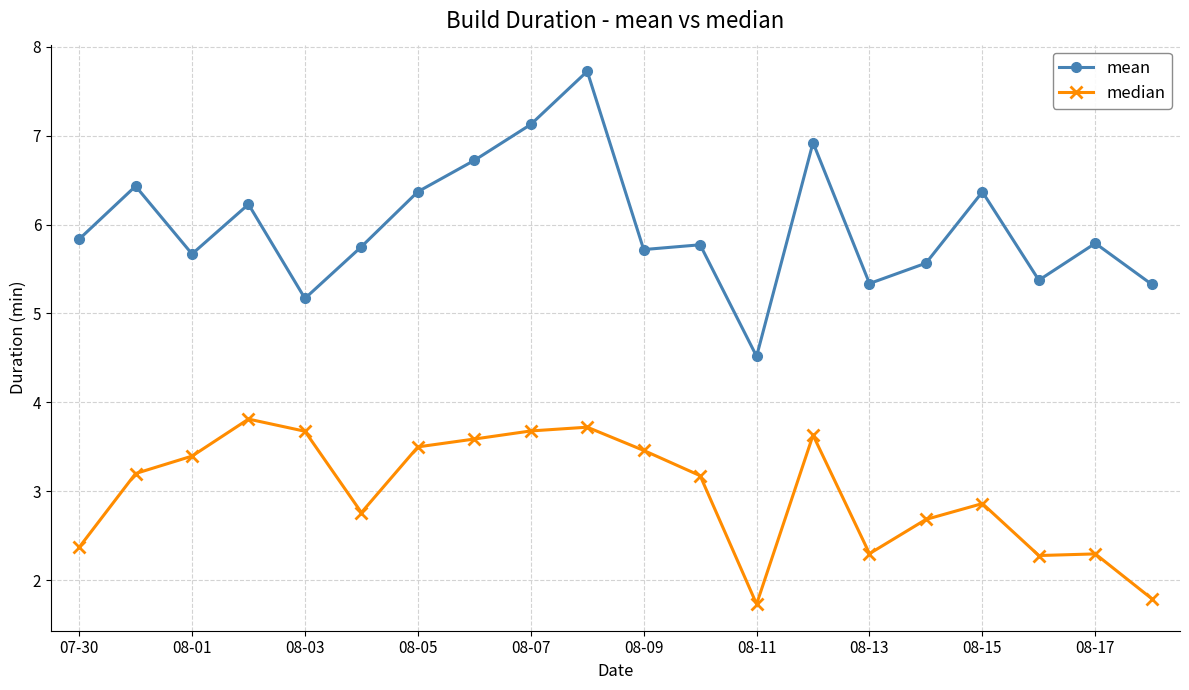

List the series in order of their overall mean, lowest first.

median, mean